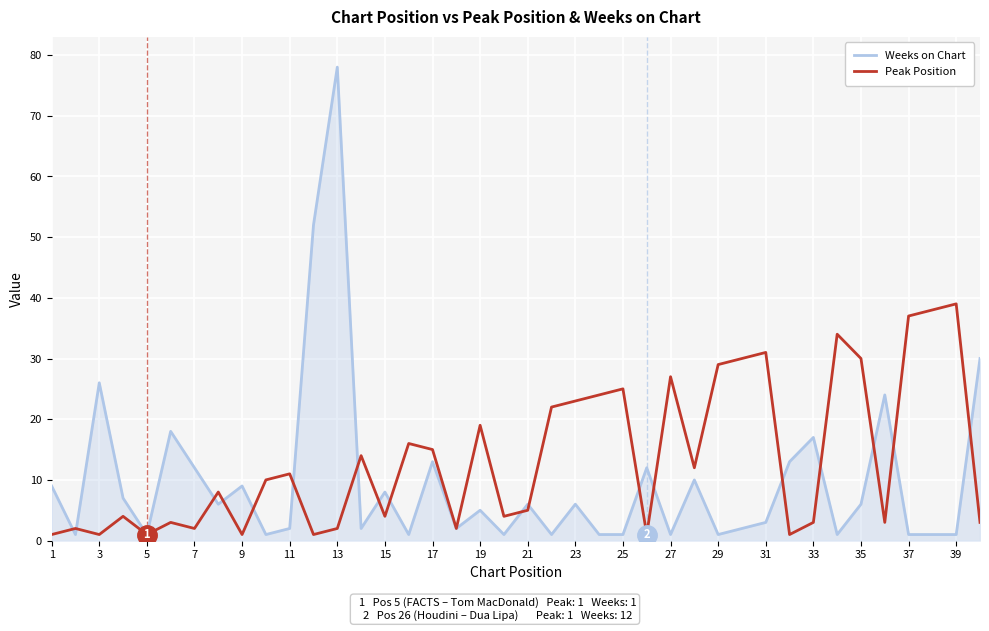

Which series has the widest spread of values?

Weeks on Chart